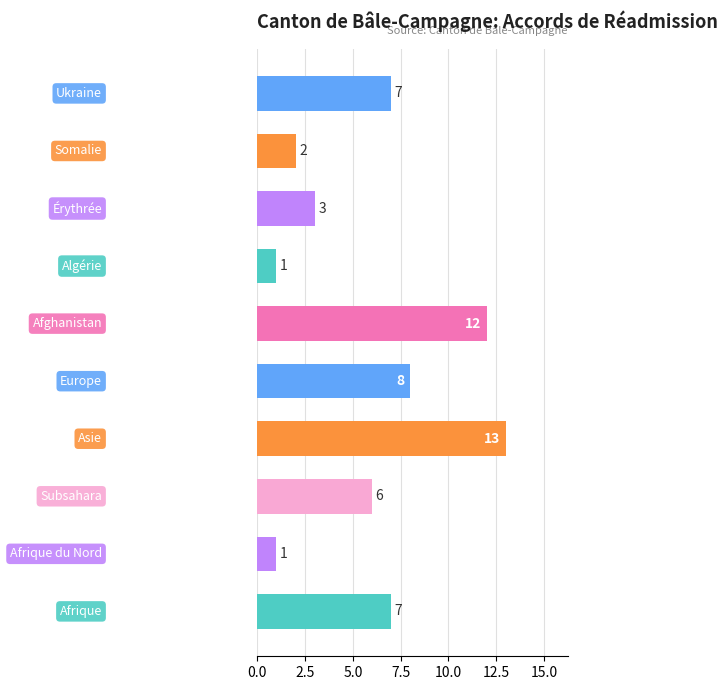

Count the number of categories in the chart.

10